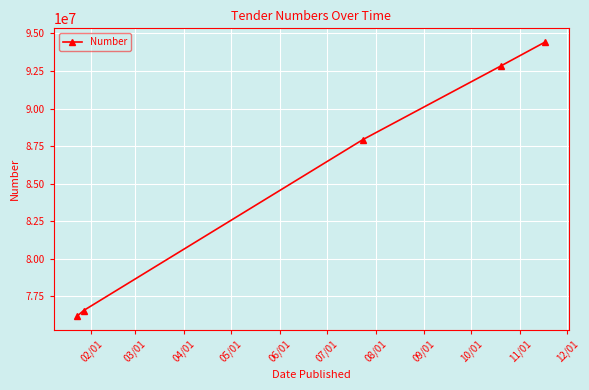

Does the chart have visible grid lines?

Yes